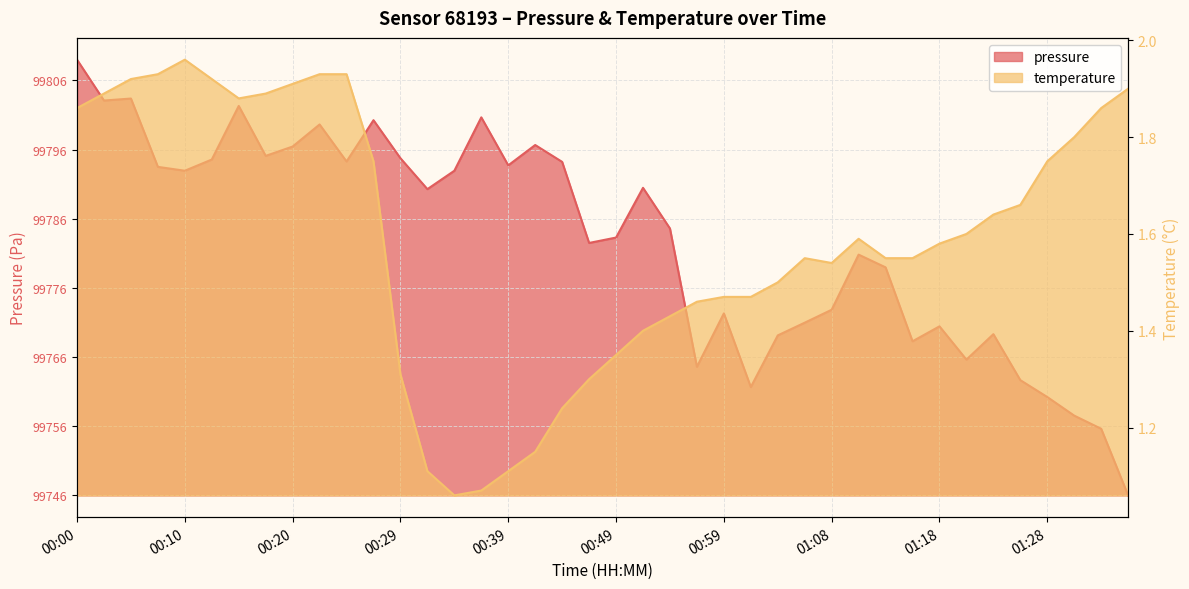

What are all the series names shown in the legend?

pressure, temperature